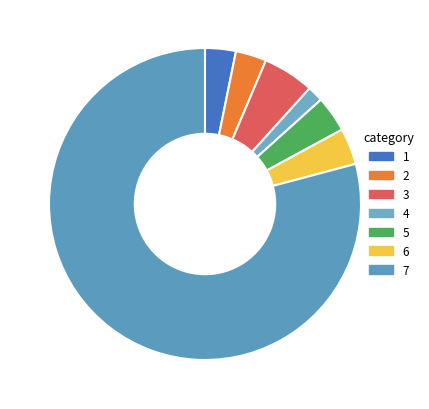

Count the number of slices in the pie.

7